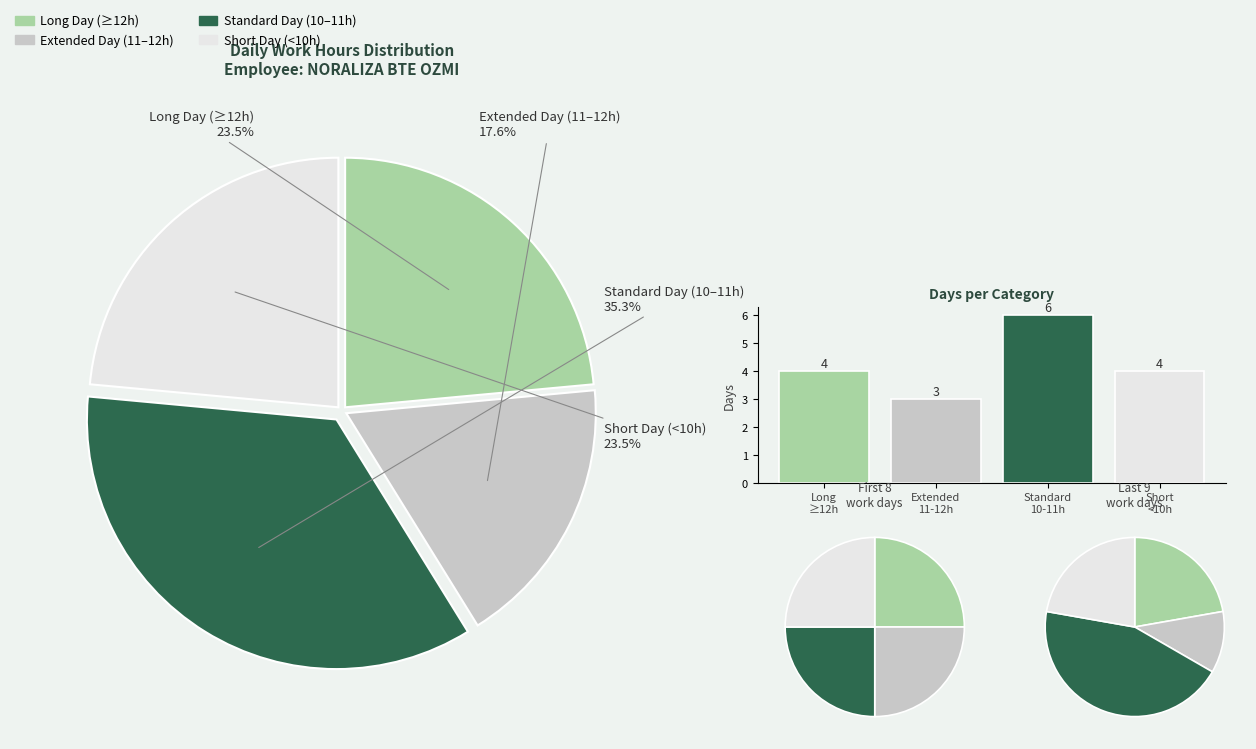

Is it true that 12-Wed is 14% of the pie?

False